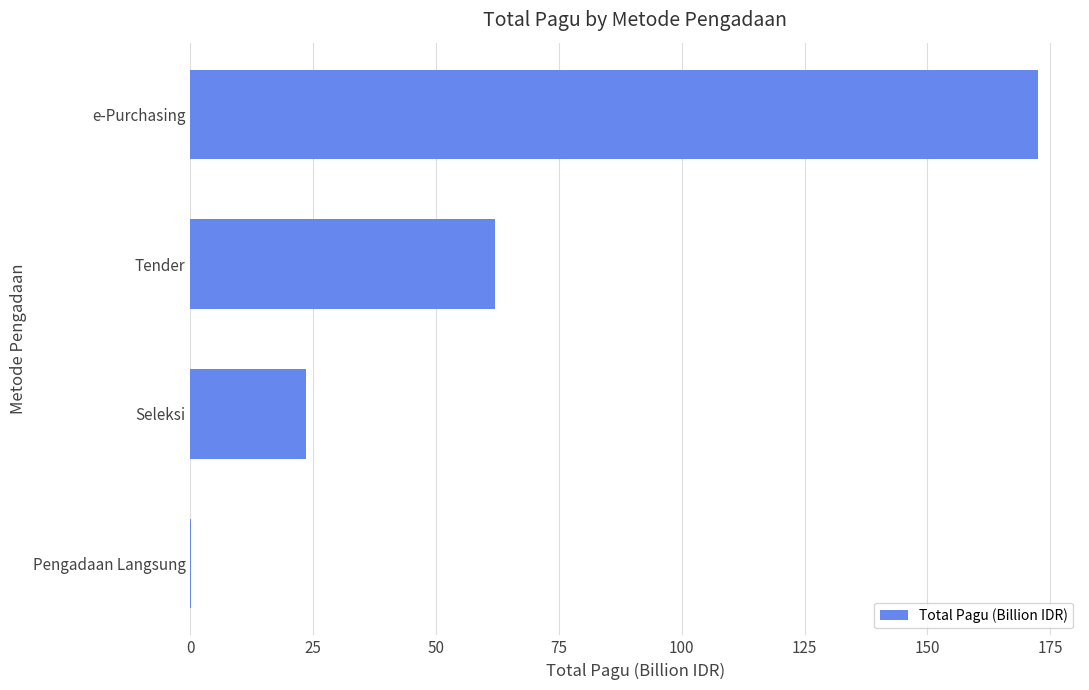

At which label is the value closest to 86?

Tender